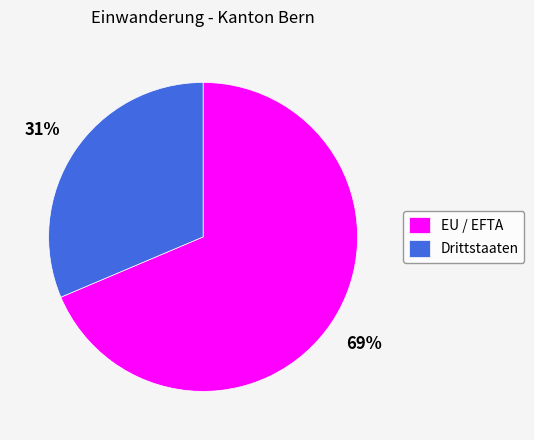

Do EU / EFTA and Drittstaaten together represent more than half of the pie?

Yes